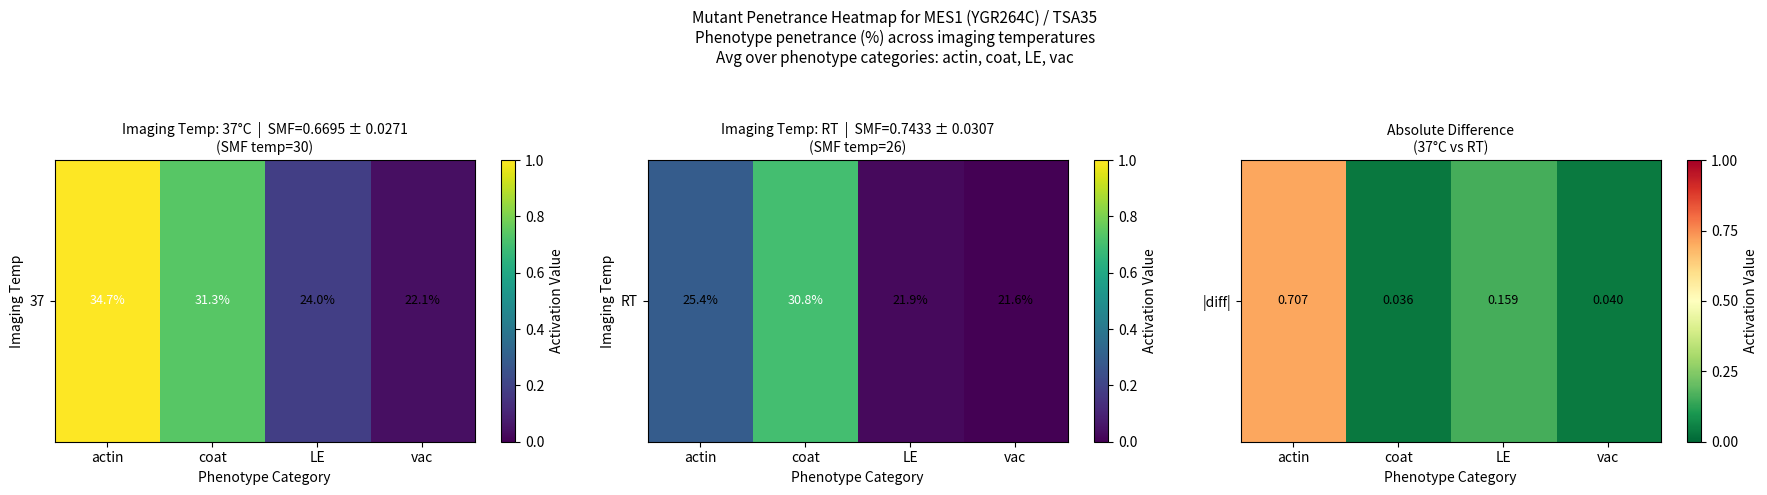

Rank the categories by value from highest to lowest.

actin, LE, vac, coat